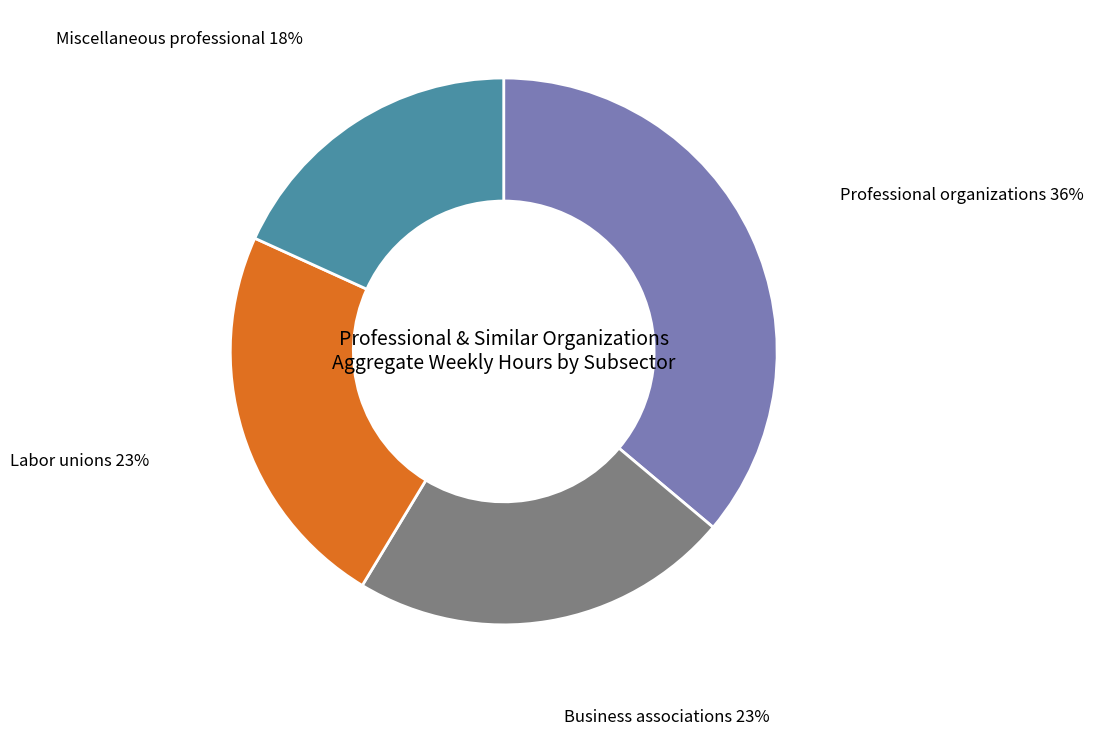

Is there any slice that represents more than half of the pie?

No